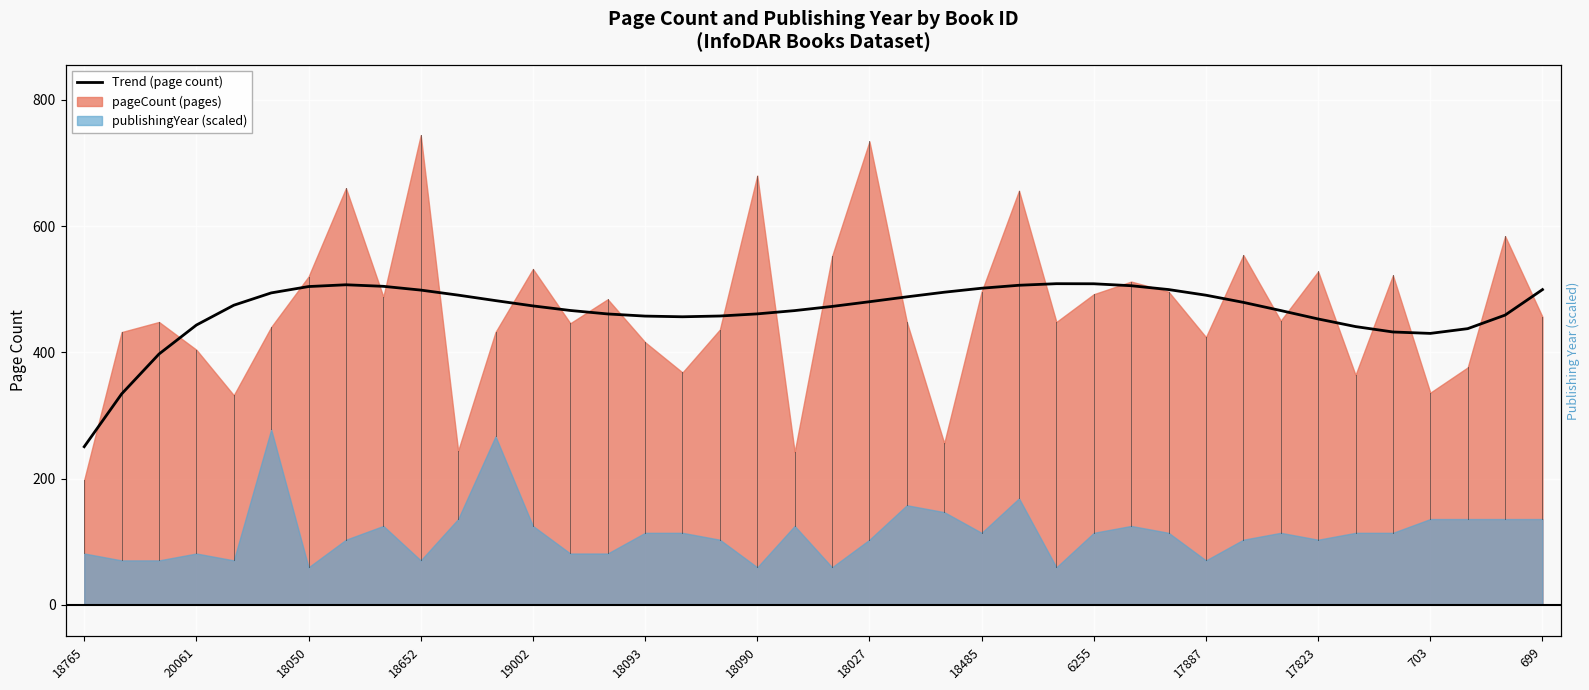

How many points are lower than both their immediate neighbors (excluding endpoints)?

2